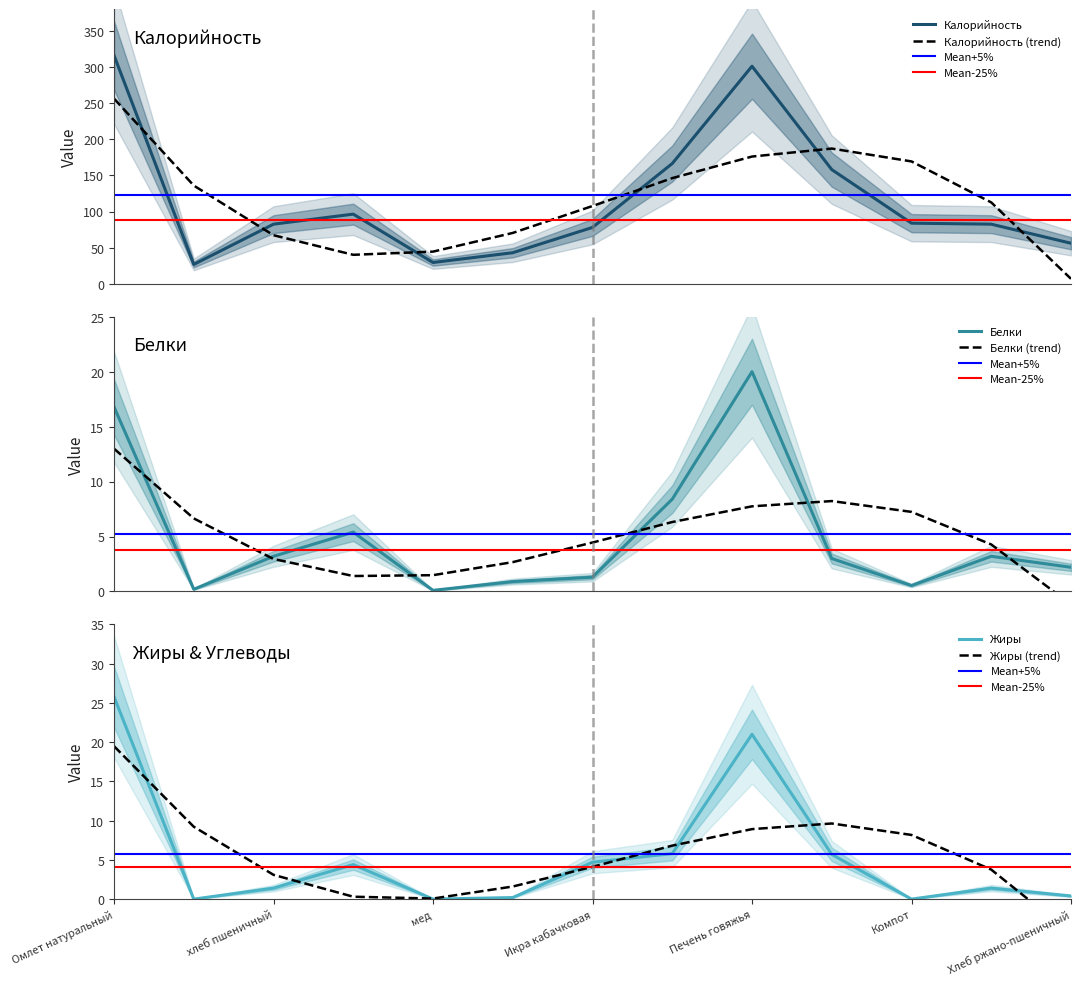

Which series has the widest spread of values?

Калорийность